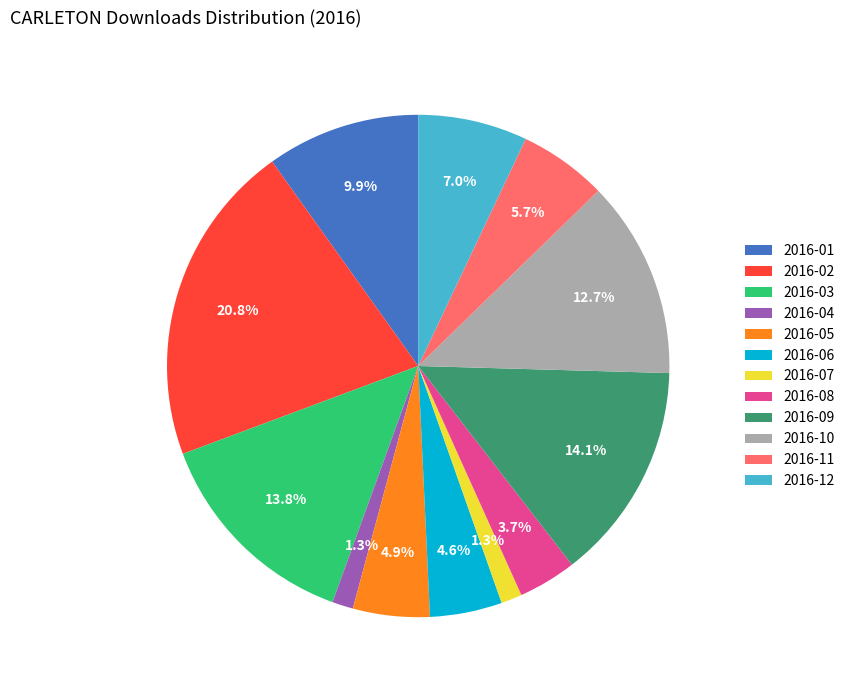

What is the total percentage of 2016-11 and 2016-01?

15.6%